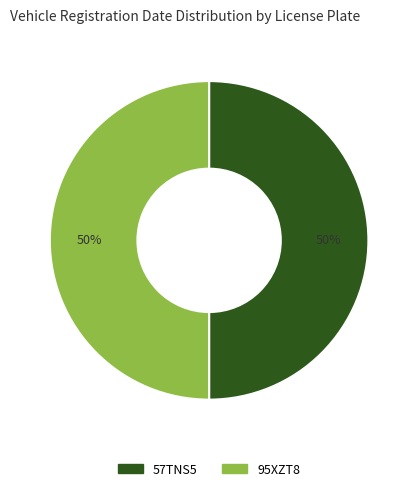

Is it true that 57TNS5 is 50% of the pie?

True